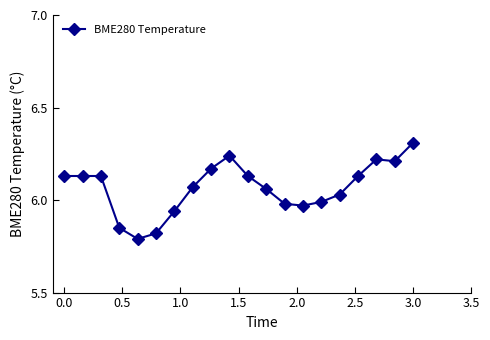

What is the greatest value displayed?

6.3